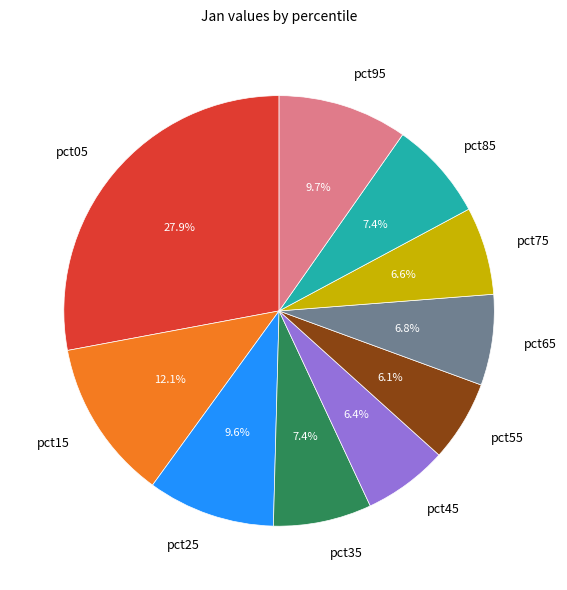

Is pct45 the majority of the pie?

No